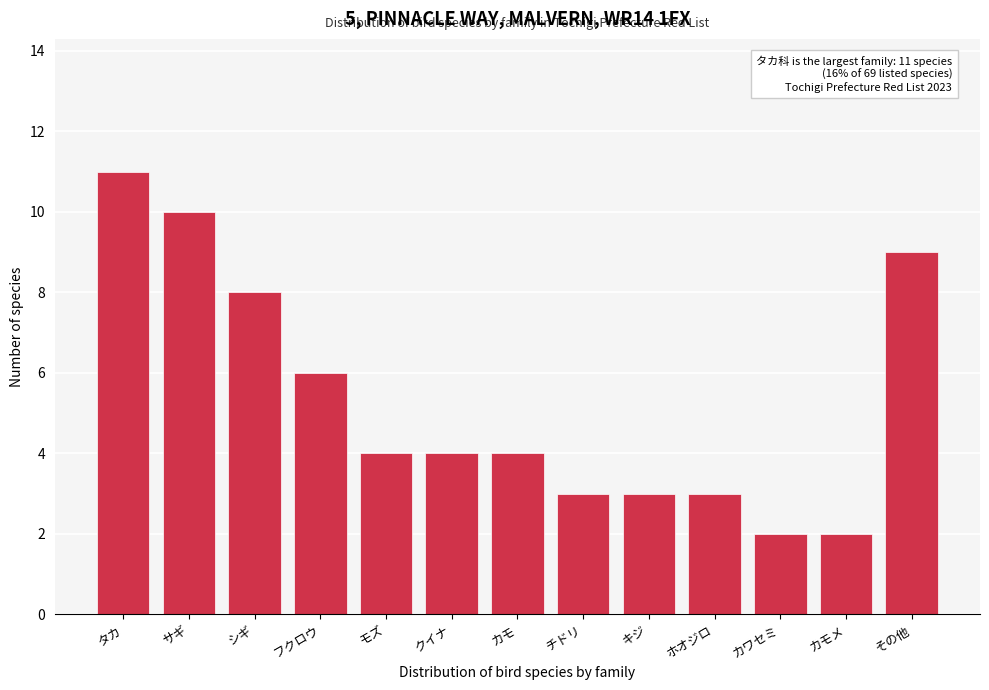

Reading left to right, extract all data points from this chart.

タカ=11	サギ=10	シギ=8	フクロウ=6	モズ=4	クイナ=4	カモ=4	チドリ=3	キジ=3	ホオジロ=3	カワセミ=2	カモメ=2	その他=9